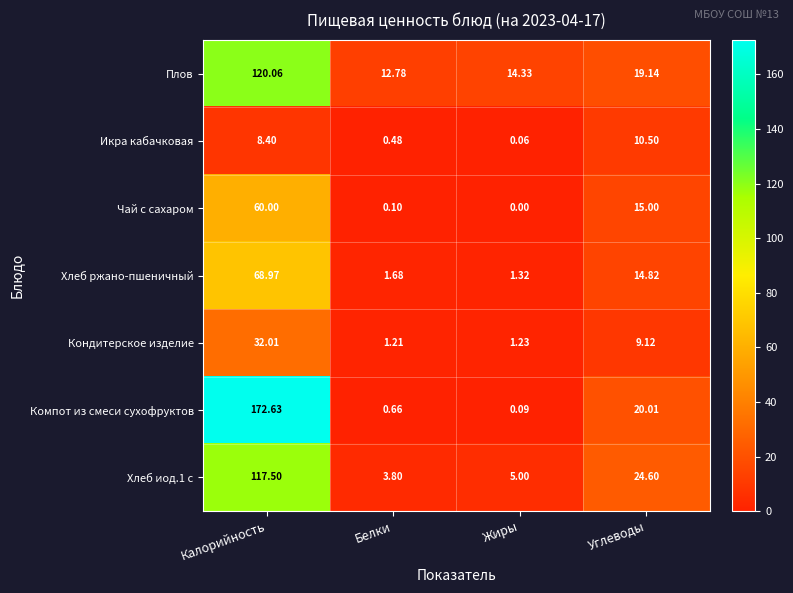

Between Калорийность and Углеводы, which series saw the biggest shift?

Компот из смеси сухофруктов